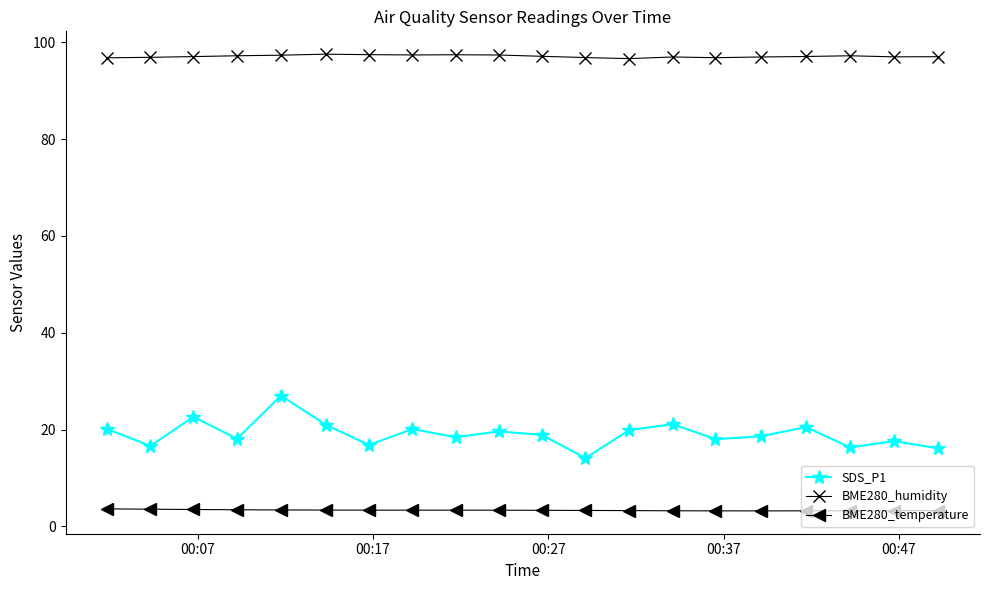

At how many categories does at least one series exceed 95?

20